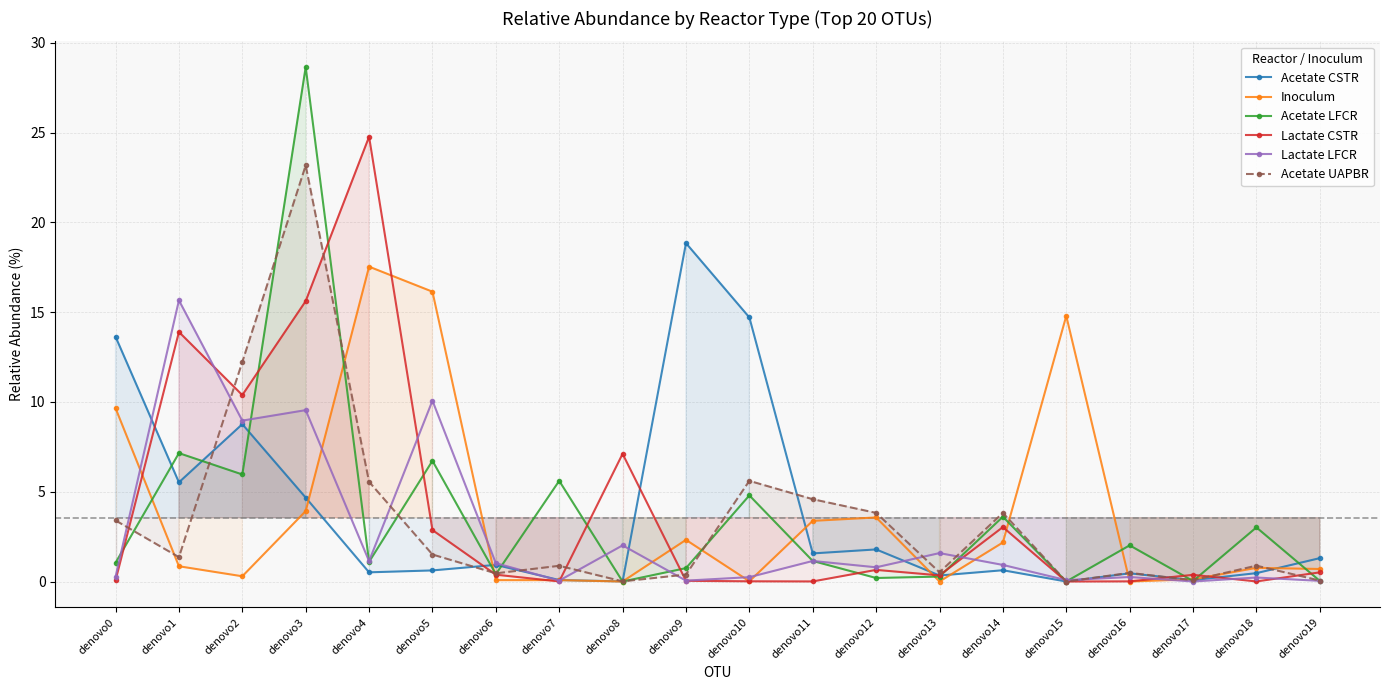

Between denovo9 and denovo18, which is larger?

denovo9